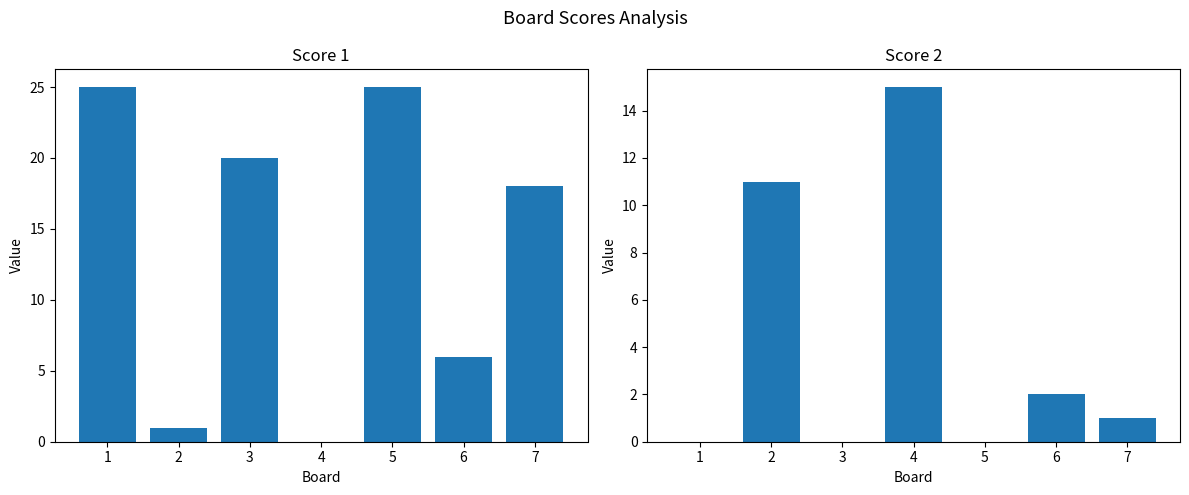

True or false: Score 1 has a value of 20 at 3.

True